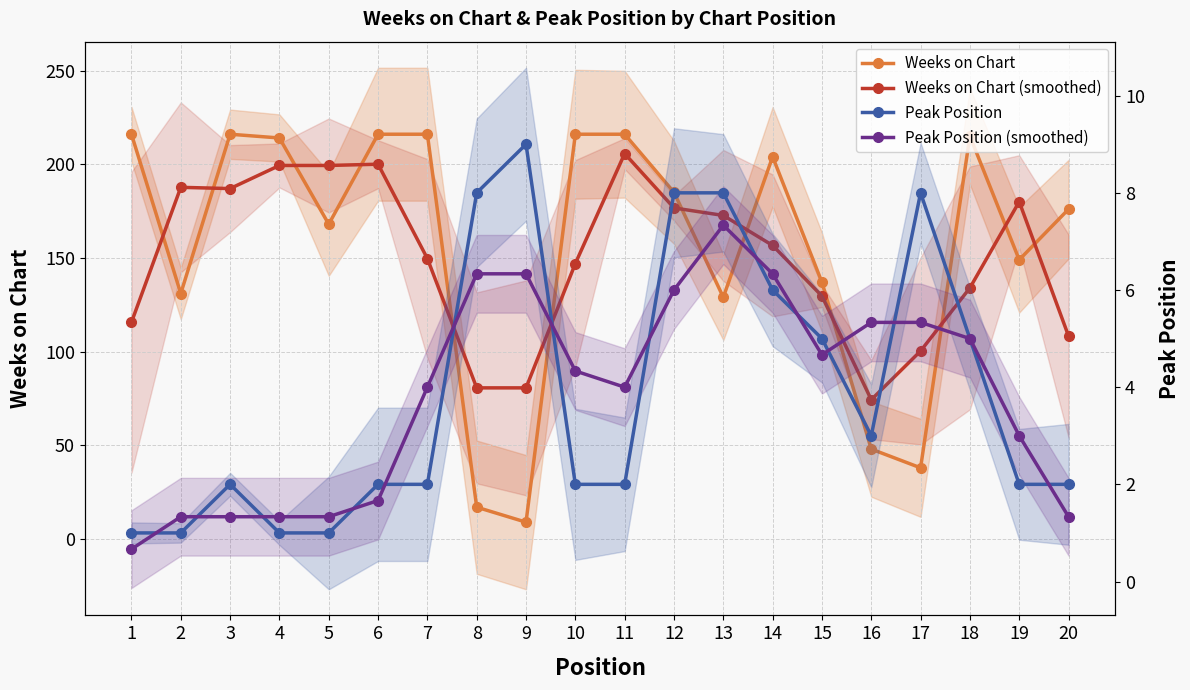

Which series has the largest total across all categories?

Weeks on Chart